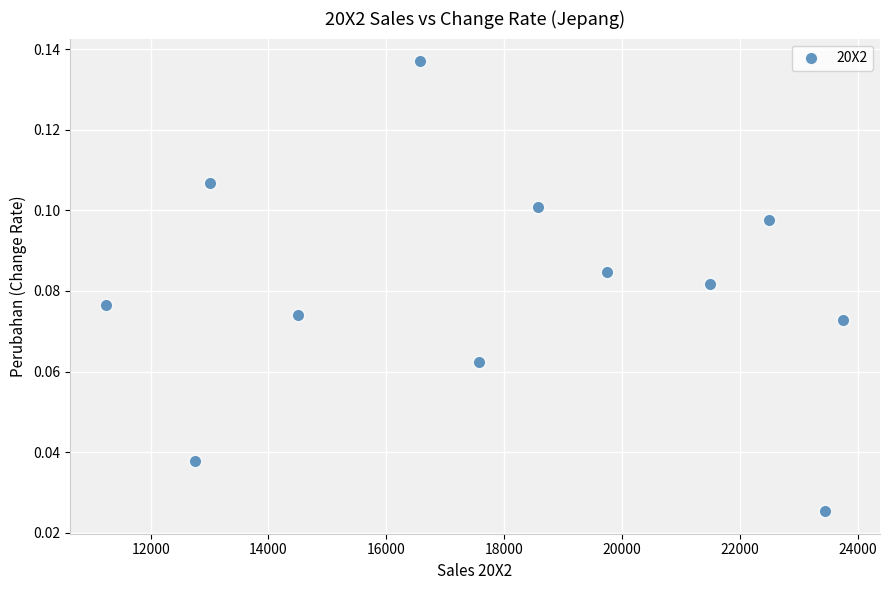

What is the average X value?

17932.1